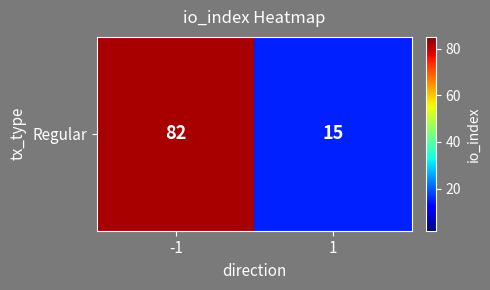

Which has a higher value, -1 or 1?

-1